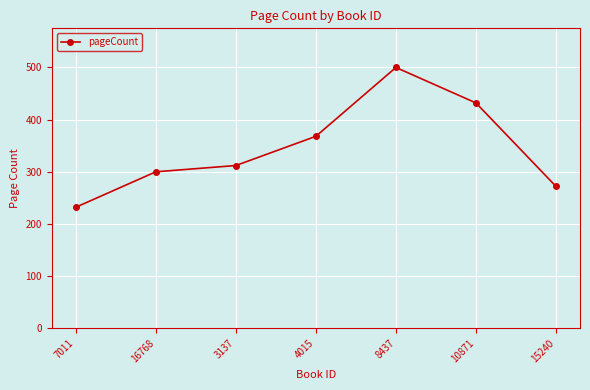

At which label is the value closest to 366?

4015